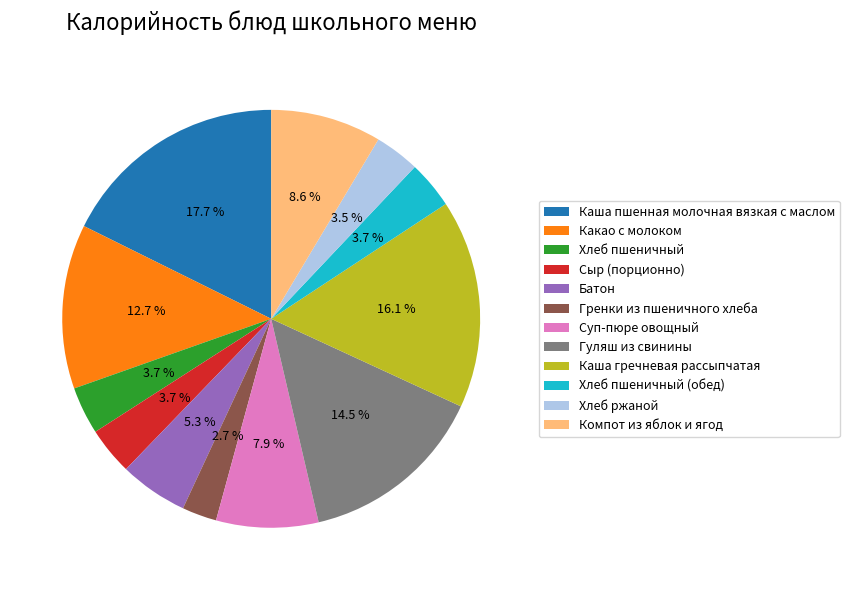

Approximately how many times larger is the value at Каша пшенная молочная вязкая с маслом compared to Хлеб пшеничный?

4.8